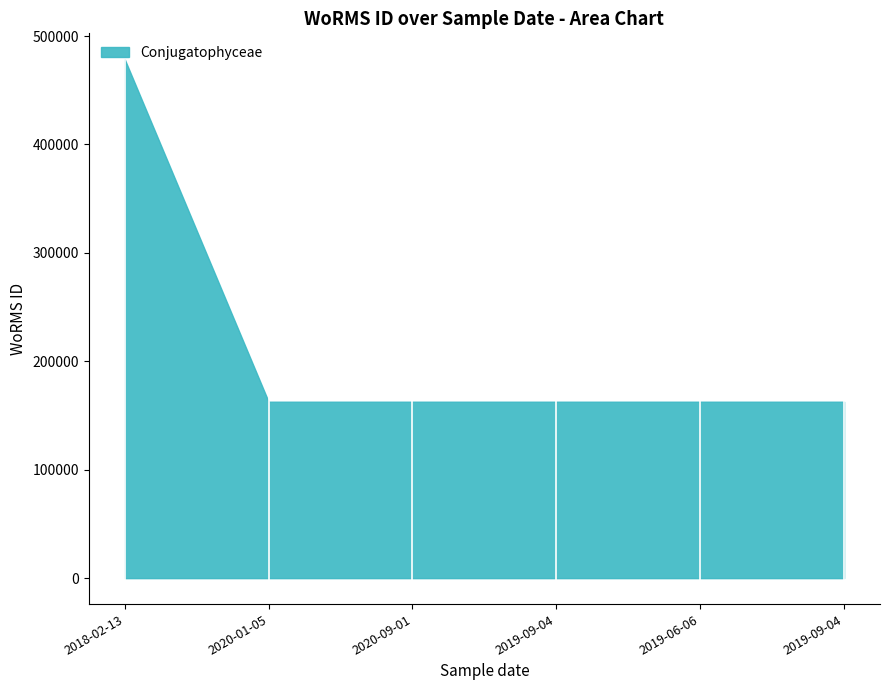

Rank the categories by value from highest to lowest.

2018-02-13, 2020-01-05, 2020-09-01, 2019-09-04, 2019-06-06, 2019-09-04